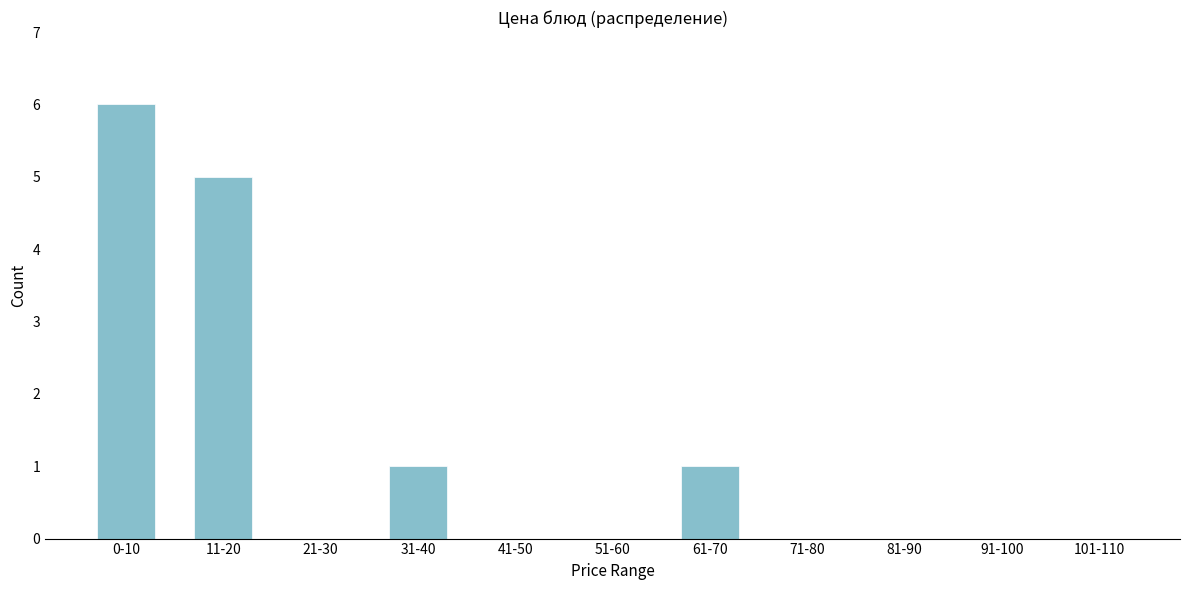

Reading left to right, transcribe all the data shown in this chart.

0-10=6	11-20=5	21-30=0	31-40=1	41-50=0	51-60=0	61-70=1	71-80=0	81-90=0	91-100=0	101-110=0